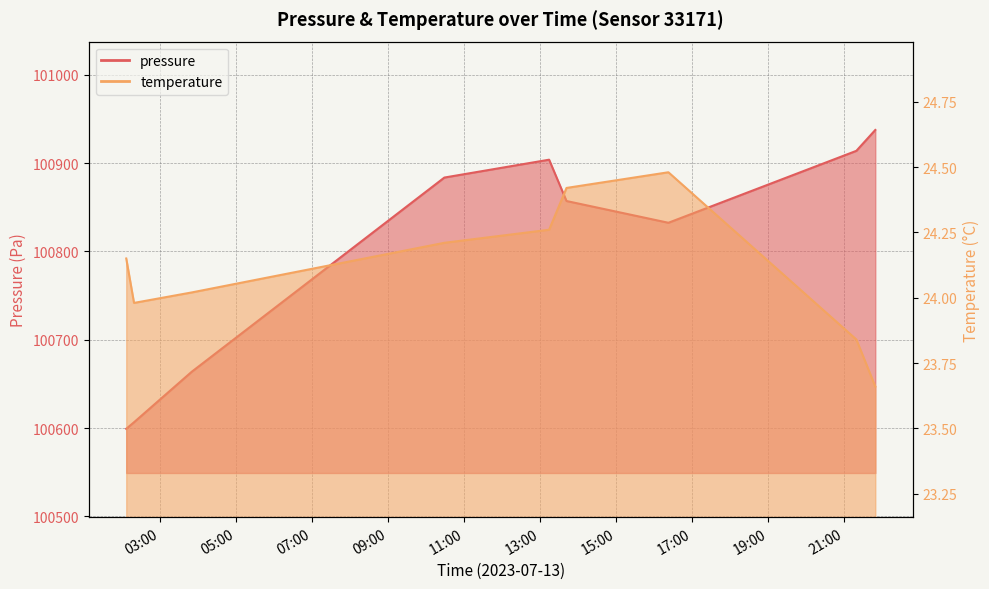

True or false: temperature has more than 0 points higher than both neighbors.

True